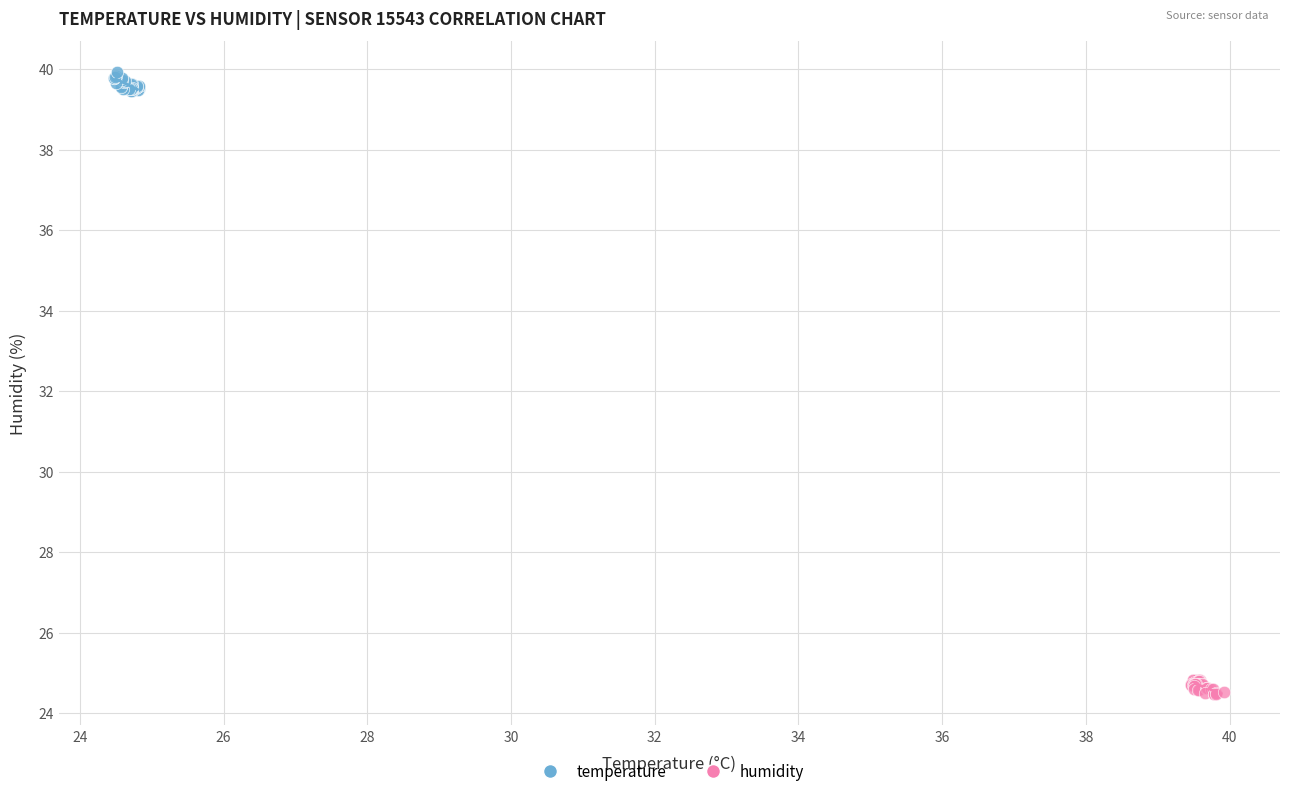

Which series contains the lowest Y value?

humidity